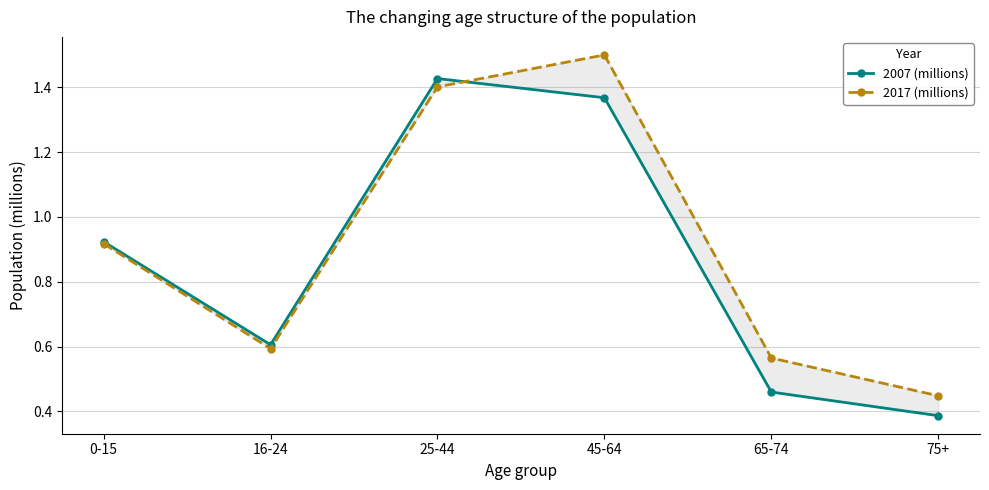

What is the value of the 2017 (millions) point at the 6th from the left?

0.4